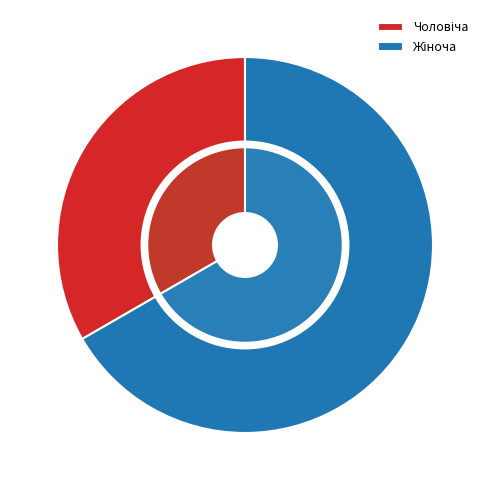

What is the largest slice in the pie chart?

Жіноча